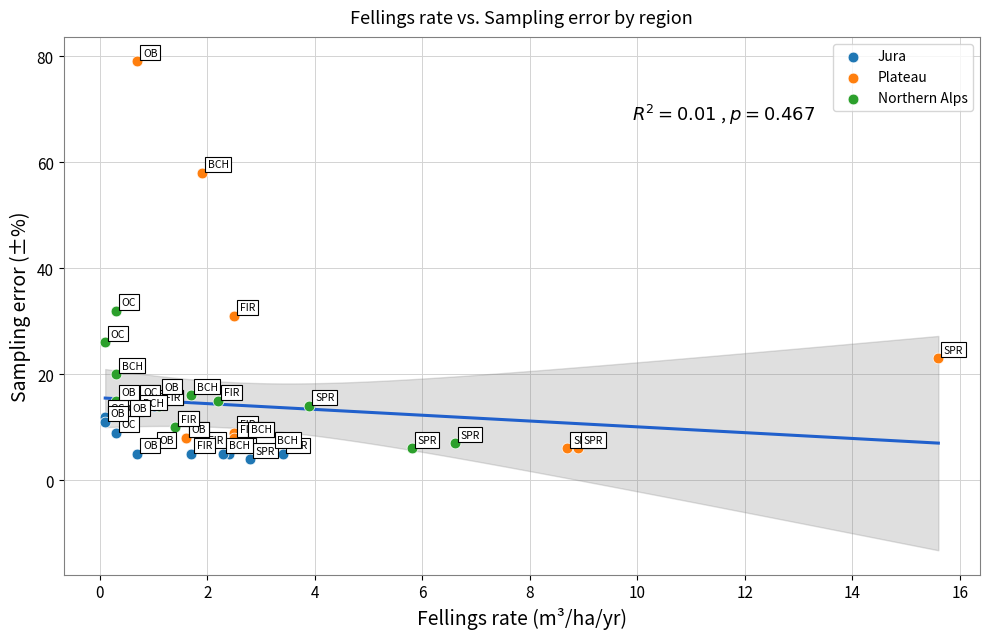

Which series has the largest Y range (max minus min)?

Plateau